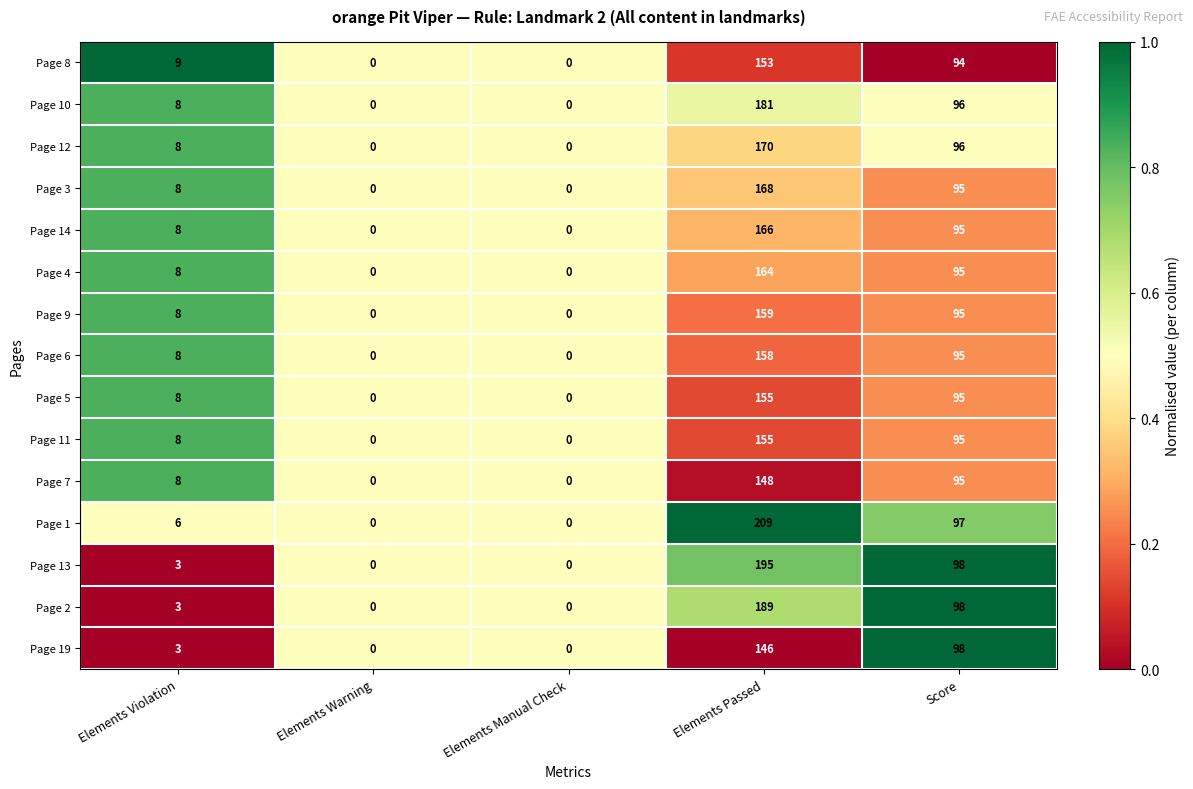

What is the difference between the maximum and second lowest values in the Page 12 series?

170